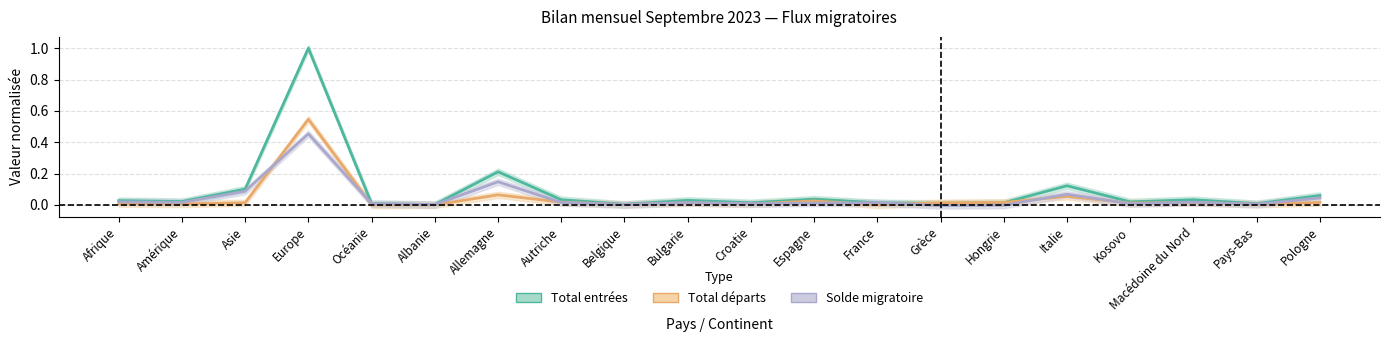

How many intersections are there between Total entrées and Total départs?

2